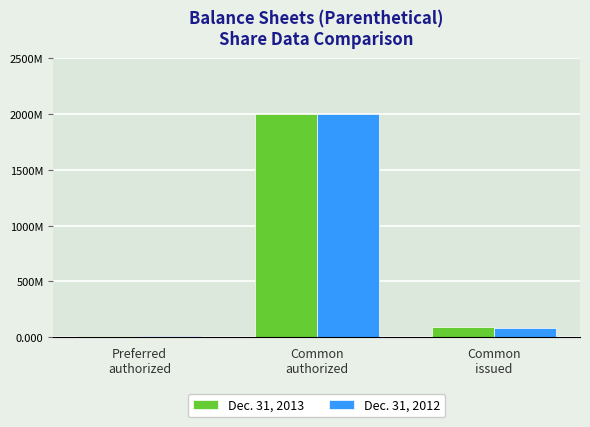

What is the label of the 3rd bar from the right?

Preferred
authorized